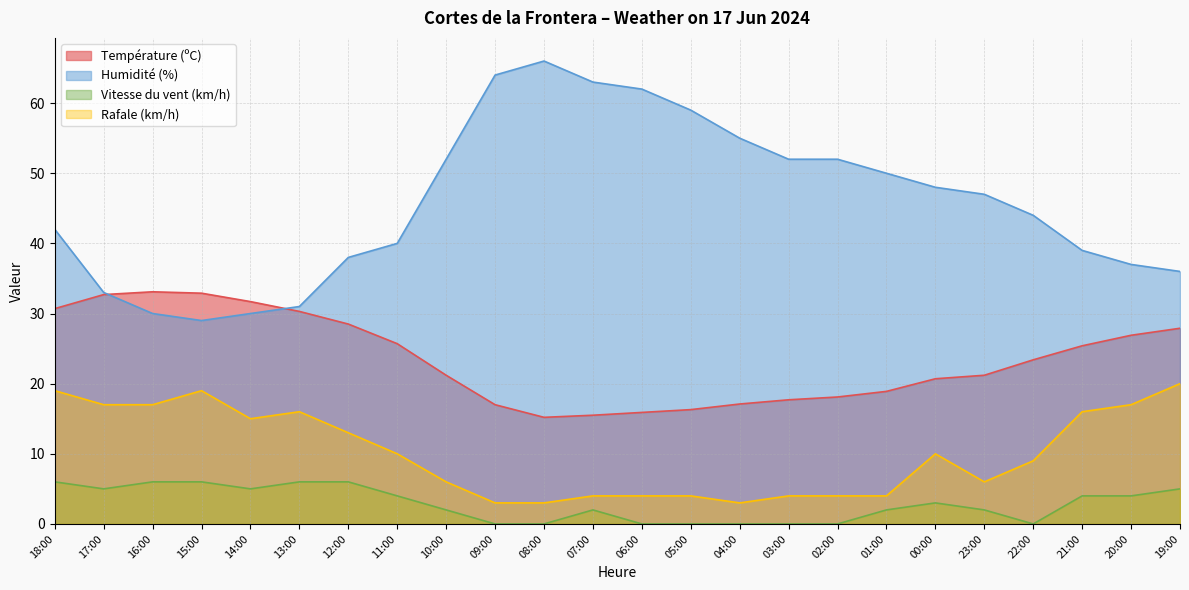

What is the difference between the second highest and second lowest values in the Rafale (km/h) series?

16.0